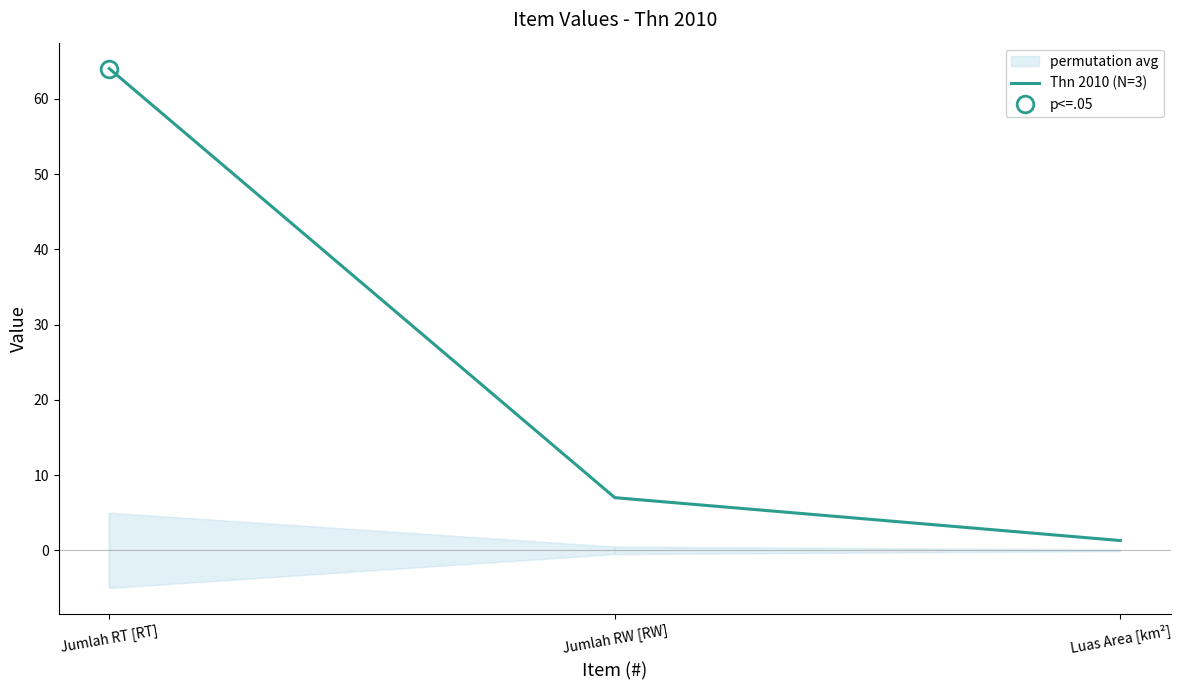

Count the number of values greater than 7.

1